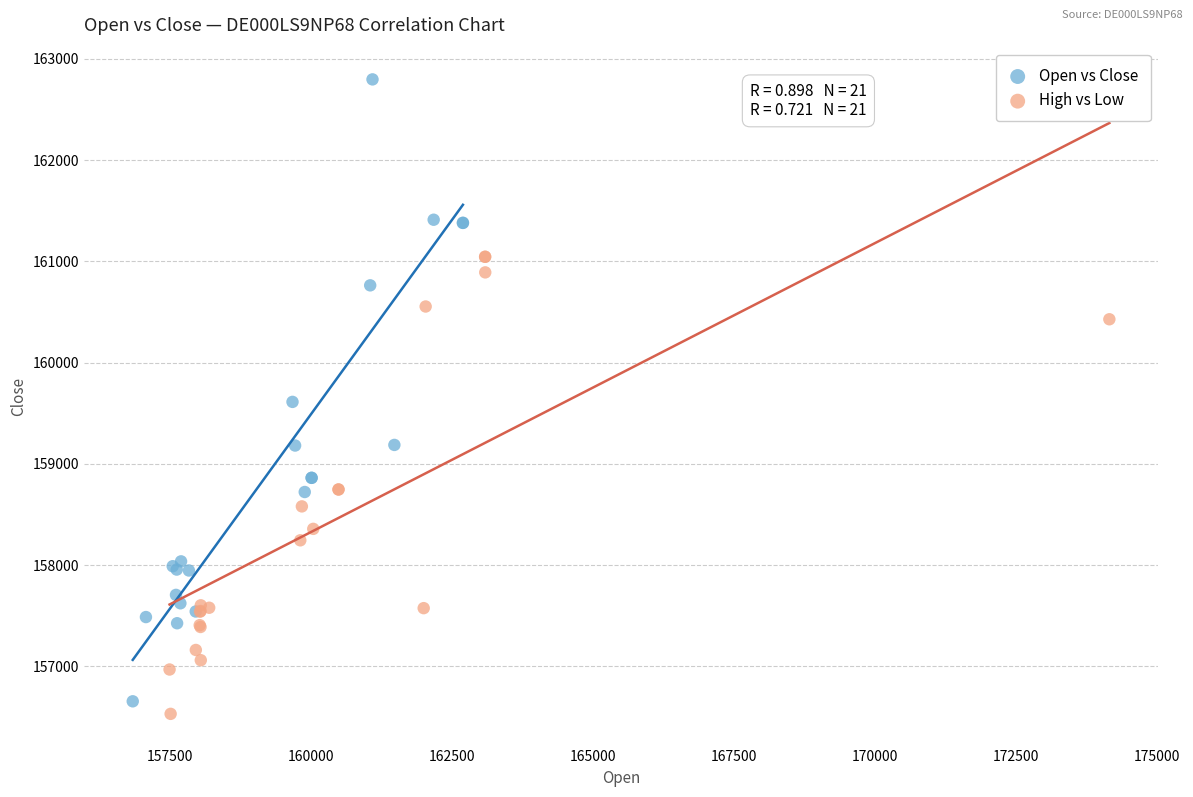

Which series contains the highest Y value?

Open vs Close